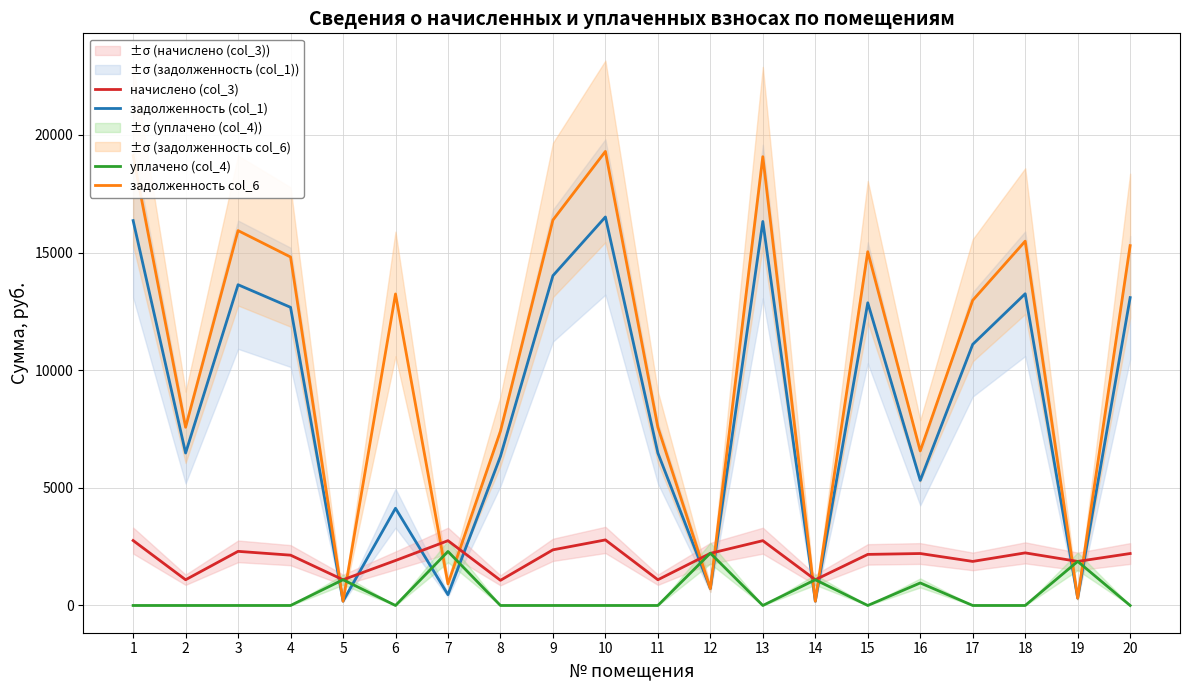

How many distinct data groups are displayed?

4